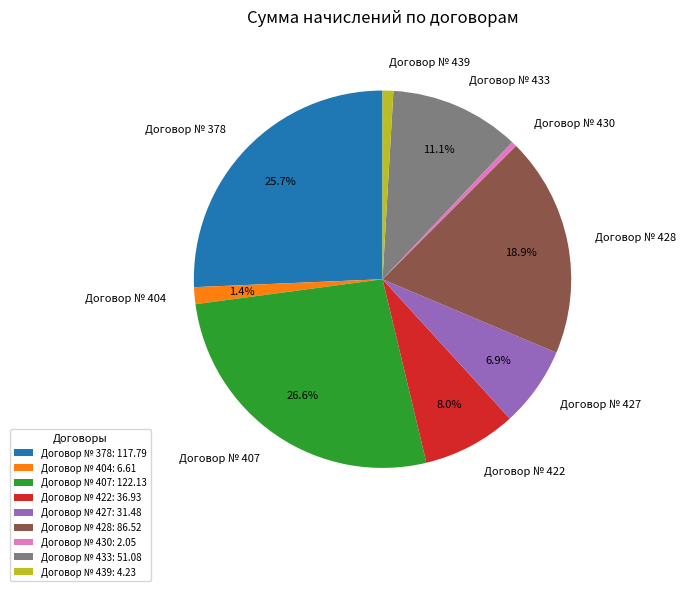

How many slices are in this pie chart?

9